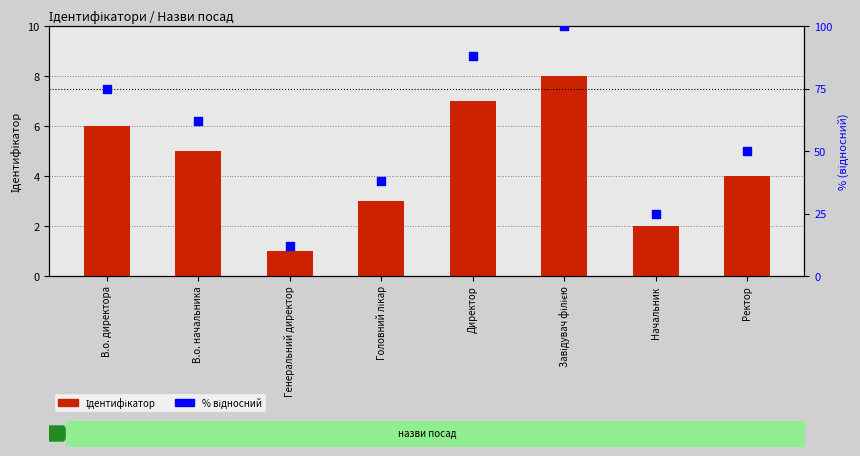

Is the value of % відносний at В.о. директора greater than the value of Ідентифікатор at Директор?

Yes